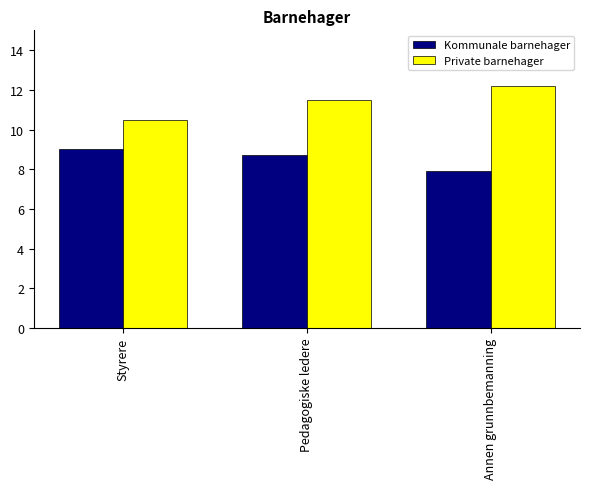

Is it true that Private barnehager equals 12.2 at Annen grunnbemanning?

True